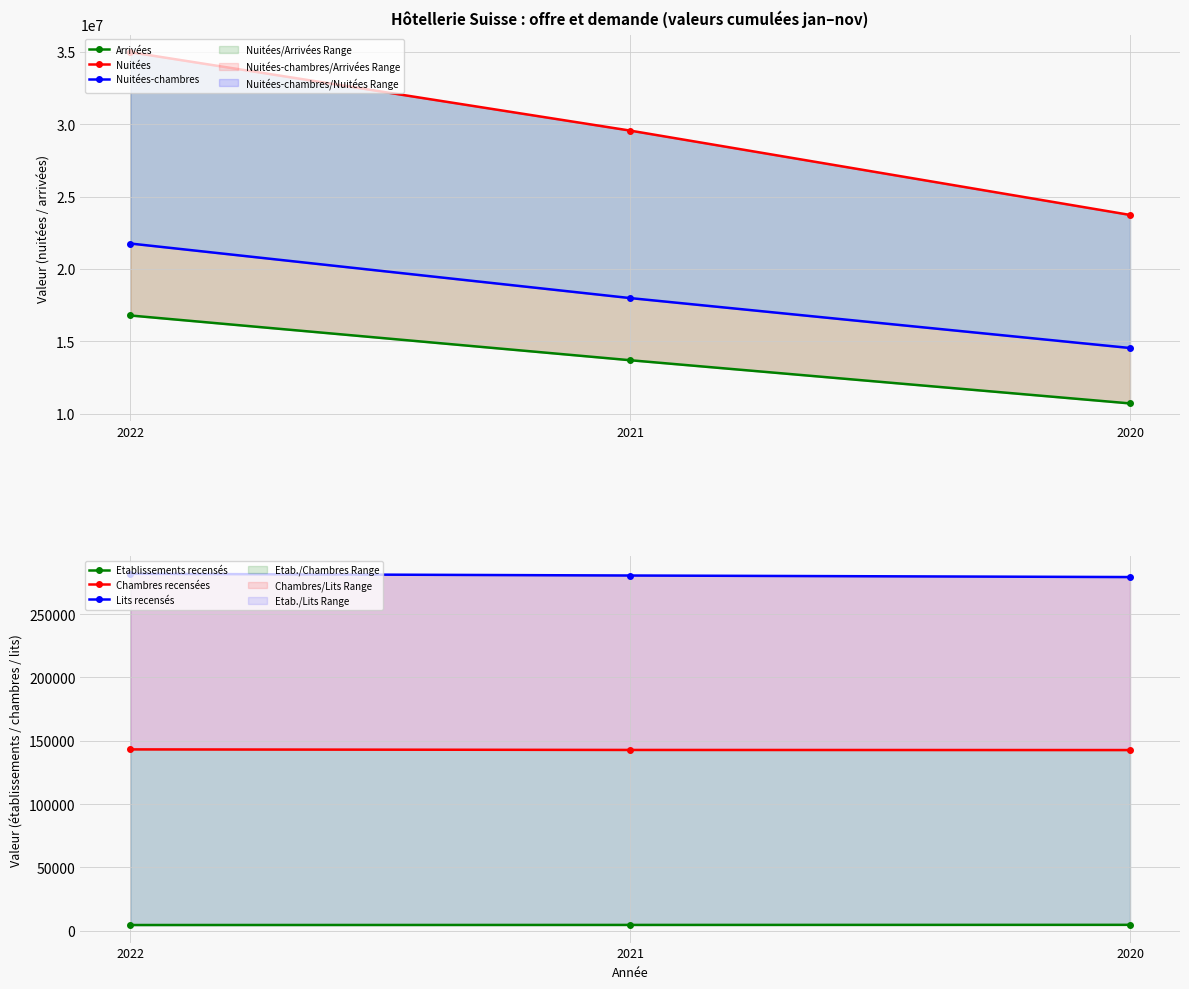

Reading left to right, transcribe all the data shown in this chart.

Arrivées: 2022=16781115.0	2021=13688673.0	2020=10703428.0
Nuitées: 2022=34979035.0	2021=29558849.0	2020=23730738.0
Nuitées-chambres: 2022=21754964.0	2021=17984128.0	2020=14533512.0
Etablissements recensés: 2022=4501.4	2021=4573.6	2020=4645.7
Chambres recensées: 2022=143184.0	2021=142742.5	2020=142656.4
Lits recensés: 2022=281838.9	2021=280471.4	2020=279248.4